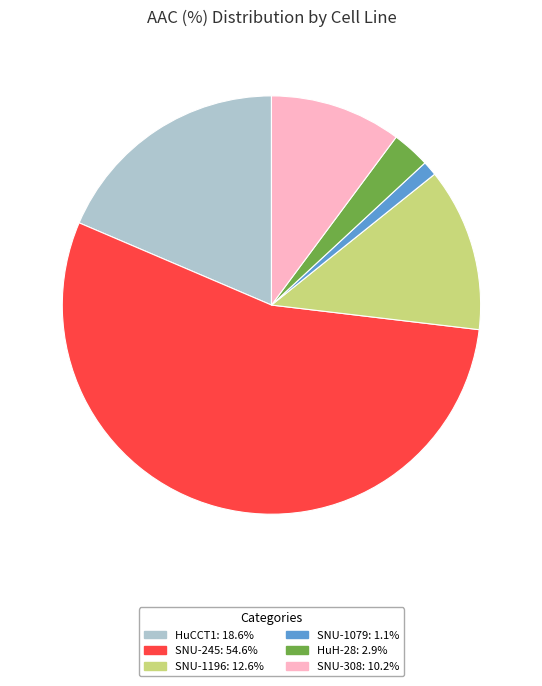

True or false: HuCCT1 accounts for 19% of the total.

True